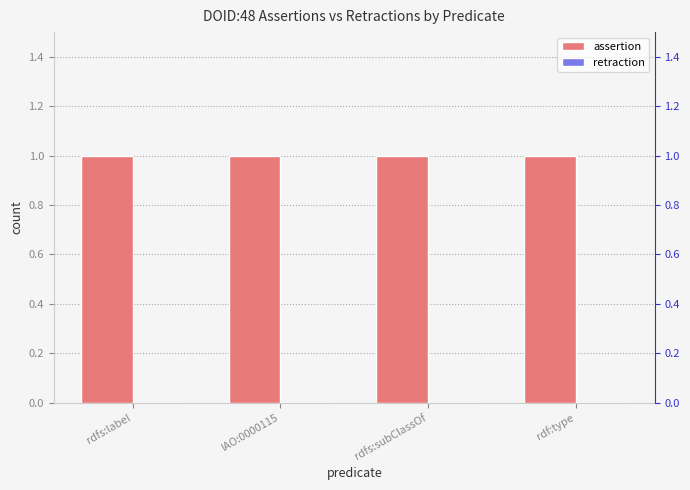

What are all the series names shown in the legend?

assertion, retraction